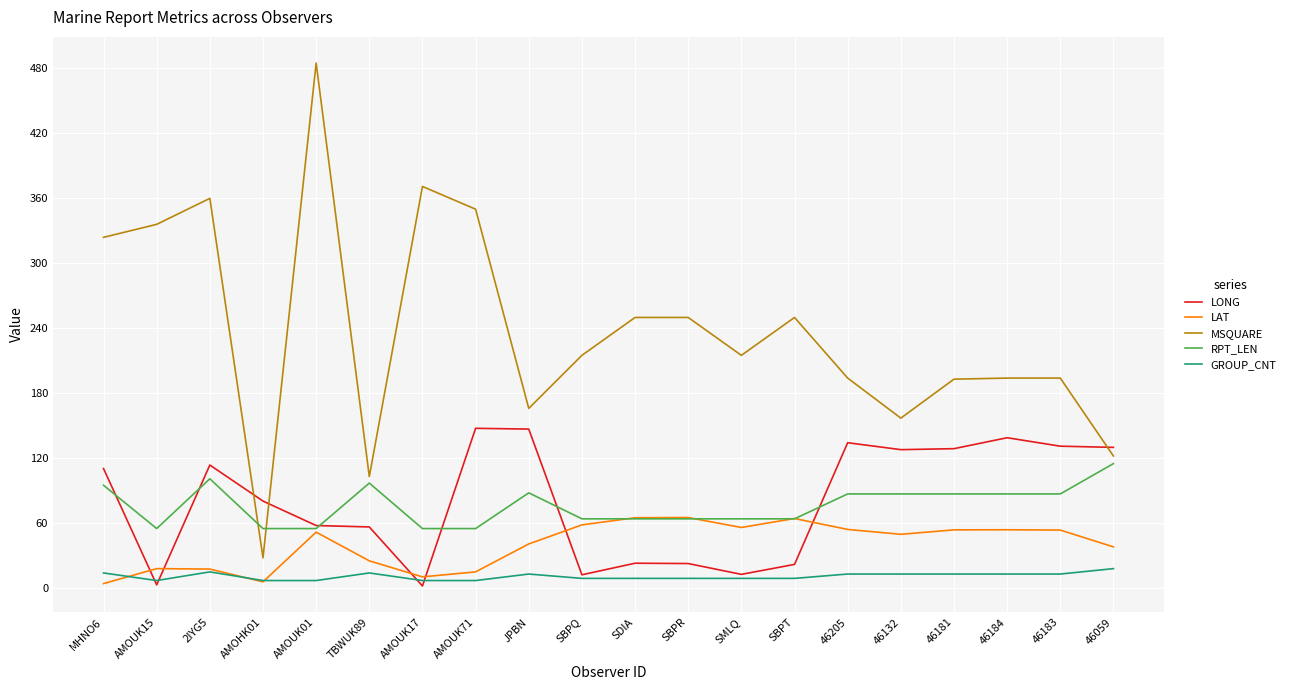

Rank the series by their maximum value, from highest to lowest.

MSQUARE, LONG, RPT_LEN, LAT, GROUP_CNT